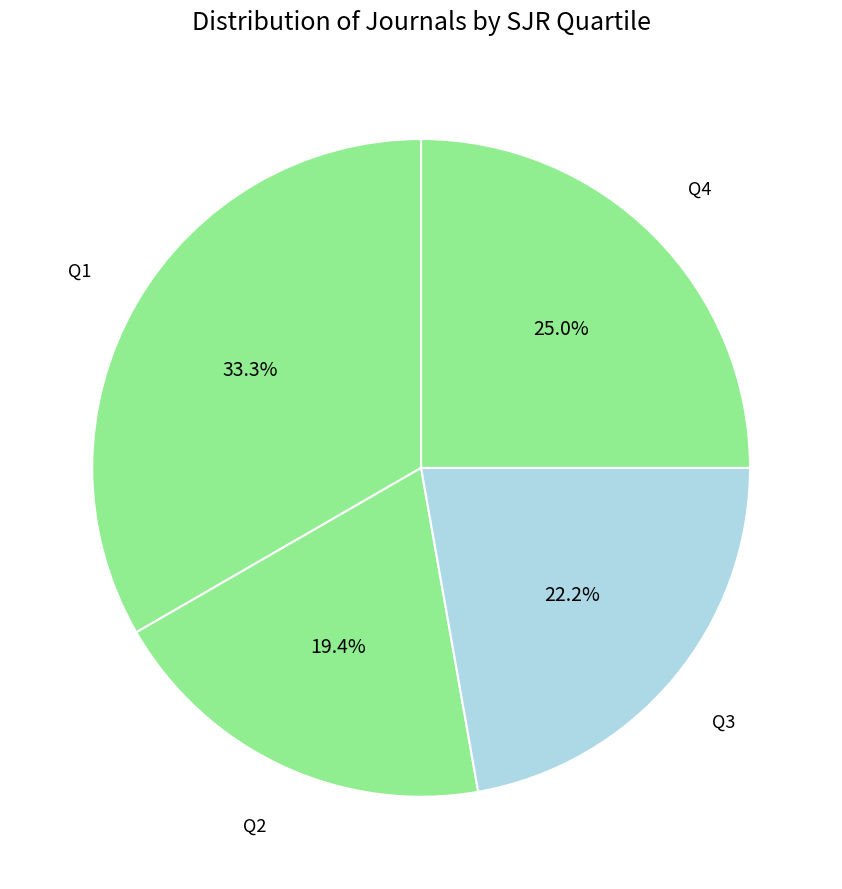

To the nearest percent, what percentage of the pie is Q4?

25%